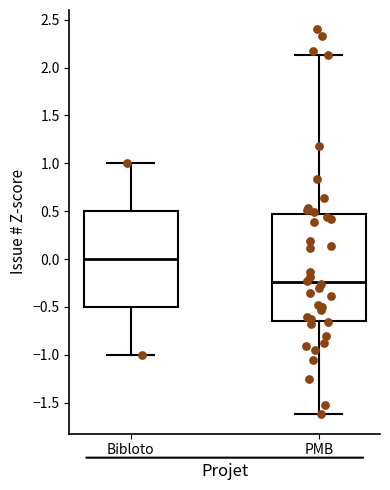

Which box's median line is the highest?

Bibloto